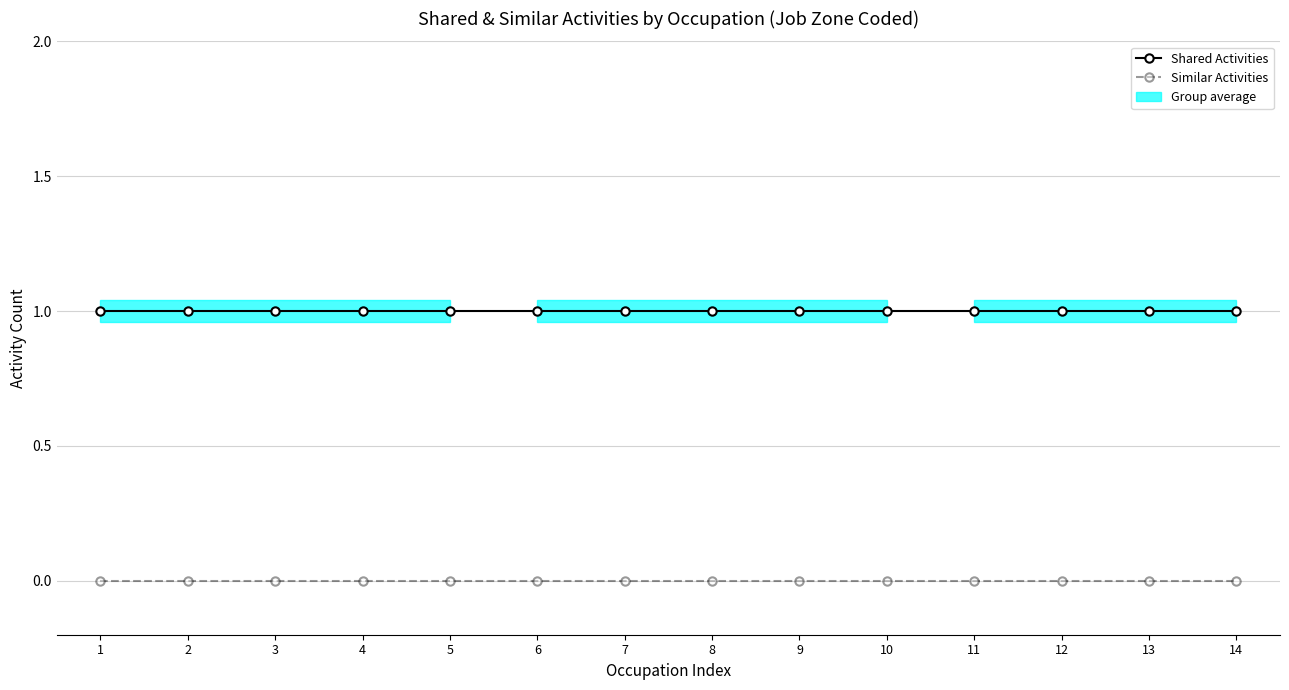

Reading left to right, extract all data points from this chart.

Shared Activities: 1=1	2=1	3=1	4=1	5=1	6=1	7=1	8=1	9=1	10=1	11=1	12=1	13=1	14=1
Similar Activities: 1=0	2=0	3=0	4=0	5=0	6=0	7=0	8=0	9=0	10=0	11=0	12=0	13=0	14=0